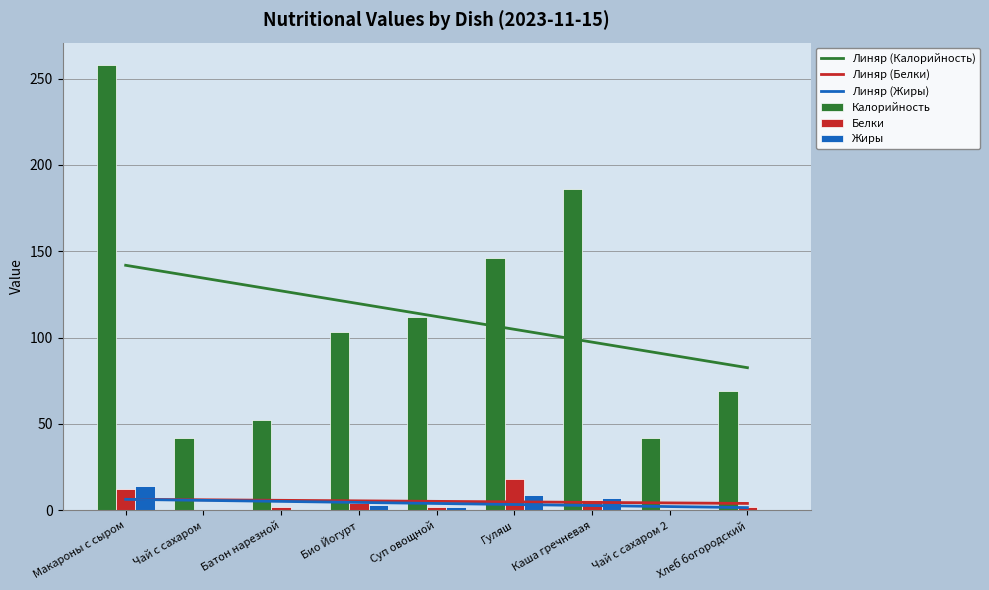

The Белки series shows 2 at Батон нарезной. True or false?

True